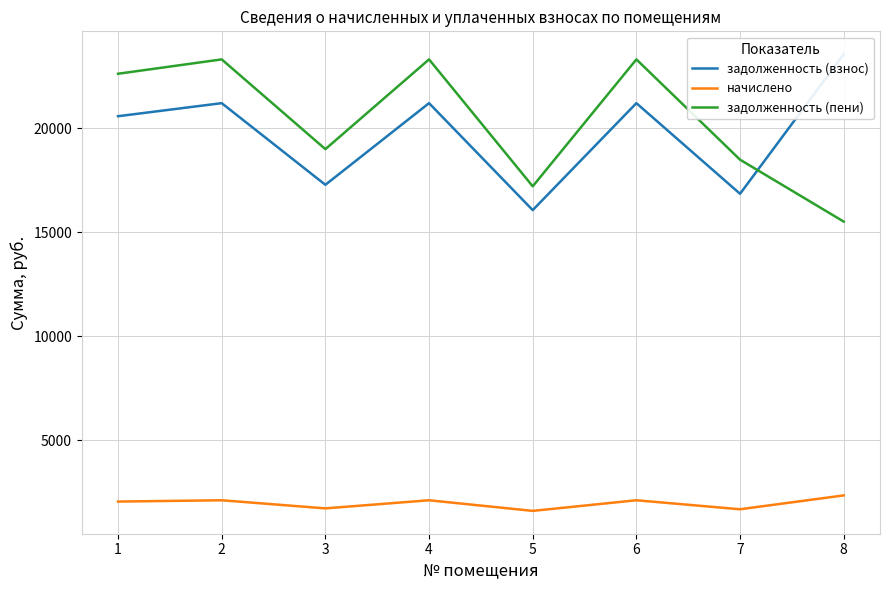

At which category does the chart reach its minimum across all series?

5